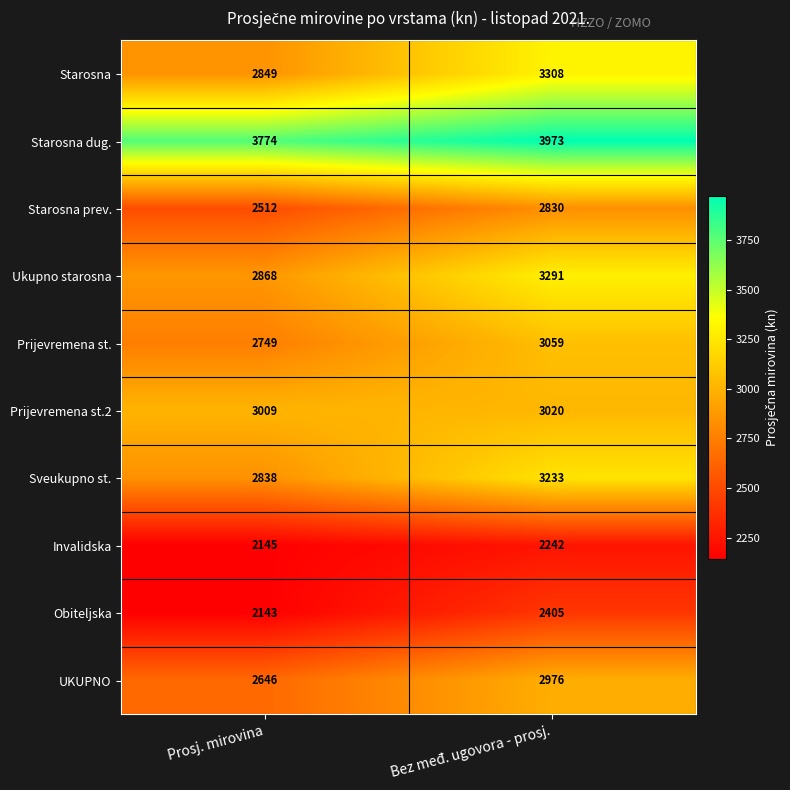

Reading right to left, transcribe all the data shown in this chart.

Starosna: Bez međ. ugovora - prosj.=3308	Prosj. mirovina=2849
Starosna dug.: Bez međ. ugovora - prosj.=3973	Prosj. mirovina=3774
Starosna prev.: Bez međ. ugovora - prosj.=2830	Prosj. mirovina=2512
Ukupno starosna: Bez međ. ugovora - prosj.=3291	Prosj. mirovina=2868
Prijevremena st.: Bez međ. ugovora - prosj.=3059	Prosj. mirovina=2749
Prijevremena st.2: Bez međ. ugovora - prosj.=3020	Prosj. mirovina=3009
Sveukupno st.: Bez međ. ugovora - prosj.=3233	Prosj. mirovina=2838
Invalidska: Bez međ. ugovora - prosj.=2242	Prosj. mirovina=2145
Obiteljska: Bez međ. ugovora - prosj.=2405	Prosj. mirovina=2143
UKUPNO: Bez međ. ugovora - prosj.=2976	Prosj. mirovina=2646